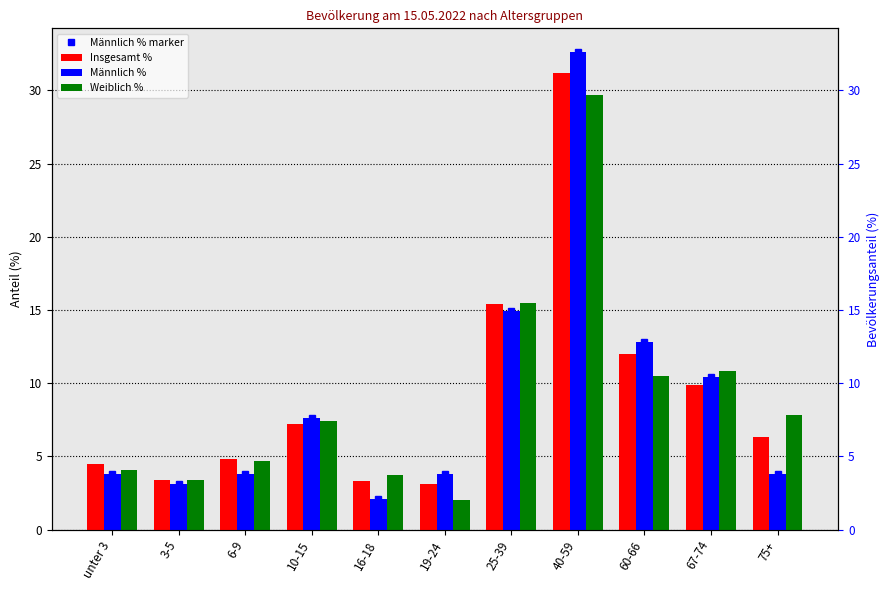

What is the value of the Insgesamt % bar at the 10th from the left?

9.9